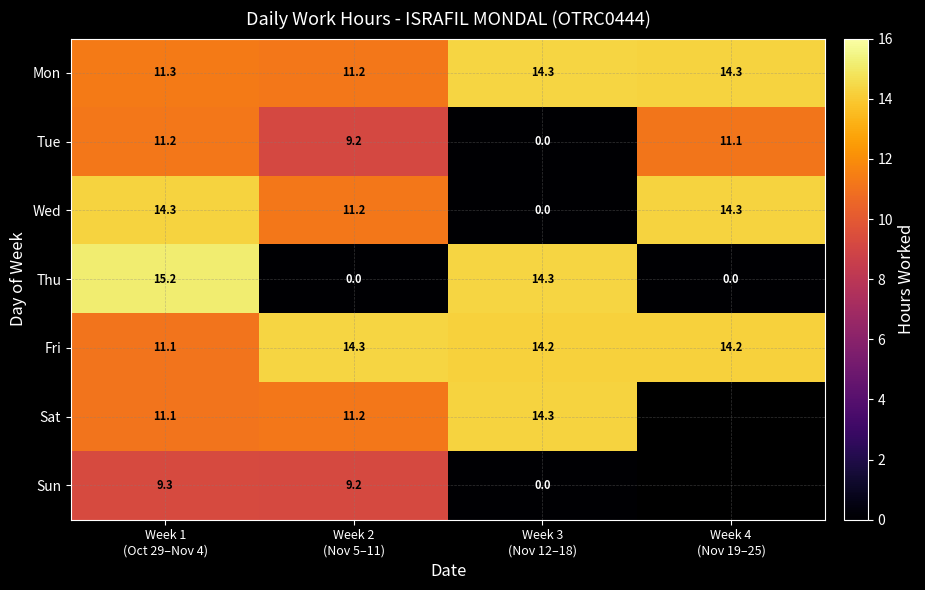

Is it true that Tue equals -5.3 at Week 3 (Nov 12–18)?

False